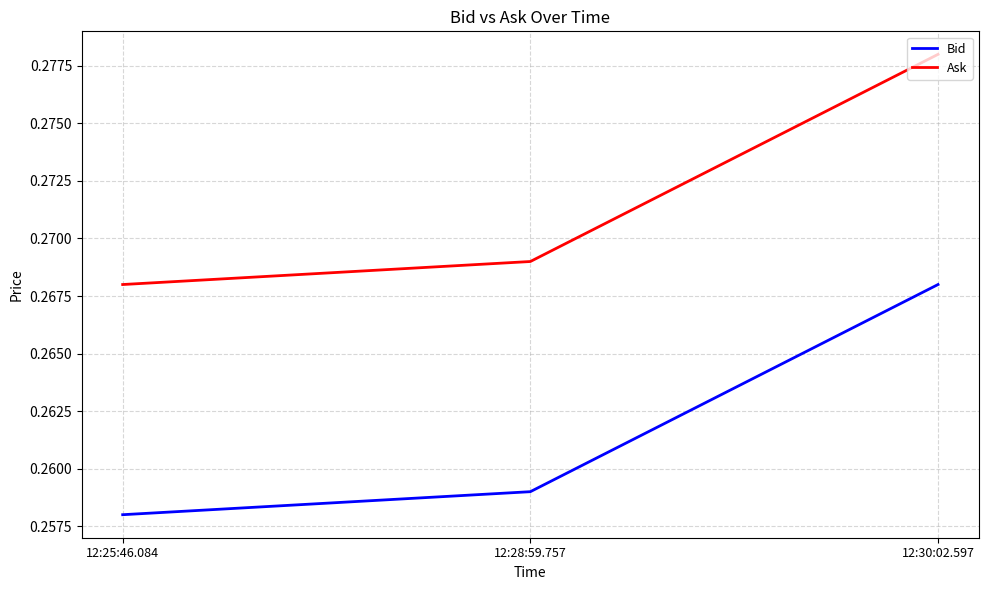

Rank the categories by Bid value from highest to lowest.

12:30:02.597, 12:28:59.757, 12:25:46.084